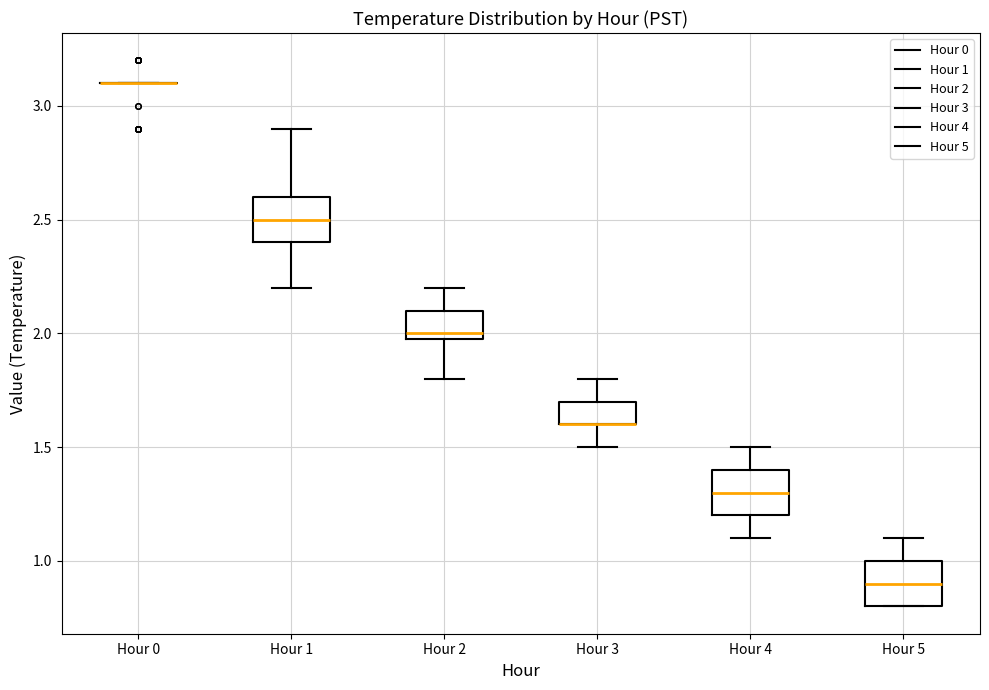

Reading left to right, transcribe this box plot: for each box, give where its median line is, the range the box spans, and where its two whiskers end, as read against the y-axis. The values are not printed on the chart, so give them approximately, as read against the axis.

Hour 0: box collapsed to a line at 3.1, whiskers 3.1 to 3.1
Hour 1: median 2.5, box 2.4 to 2.6, whiskers 2.2 to 2.9
Hour 2: median 2.0 (just above the box's lower edge), box 2.0 to 2.1, whiskers 1.8 to 2.2
Hour 3: median 1.6 (drawn on the box's lower edge), box 1.6 to 1.7, whiskers 1.5 to 1.8
Hour 4: median 1.3, box 1.2 to 1.4, whiskers 1.1 to 1.5
Hour 5: median 0.9, box 0.8 to 1.0, whiskers 0.8 to 1.1